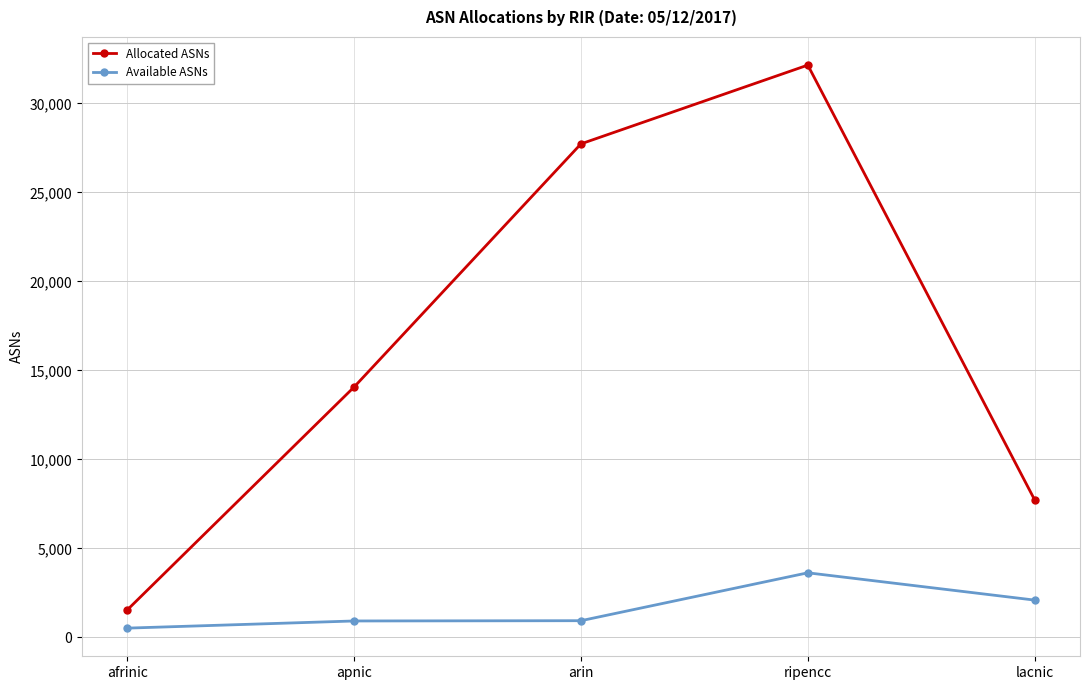

The Available ASNs series shows 3633 at ripencc. True or false?

True